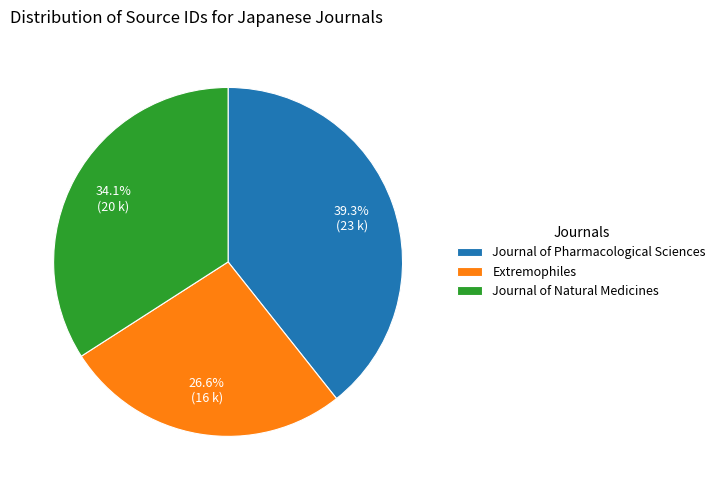

Does Journal of Pharmacological Sciences account for over 50% of the chart?

No